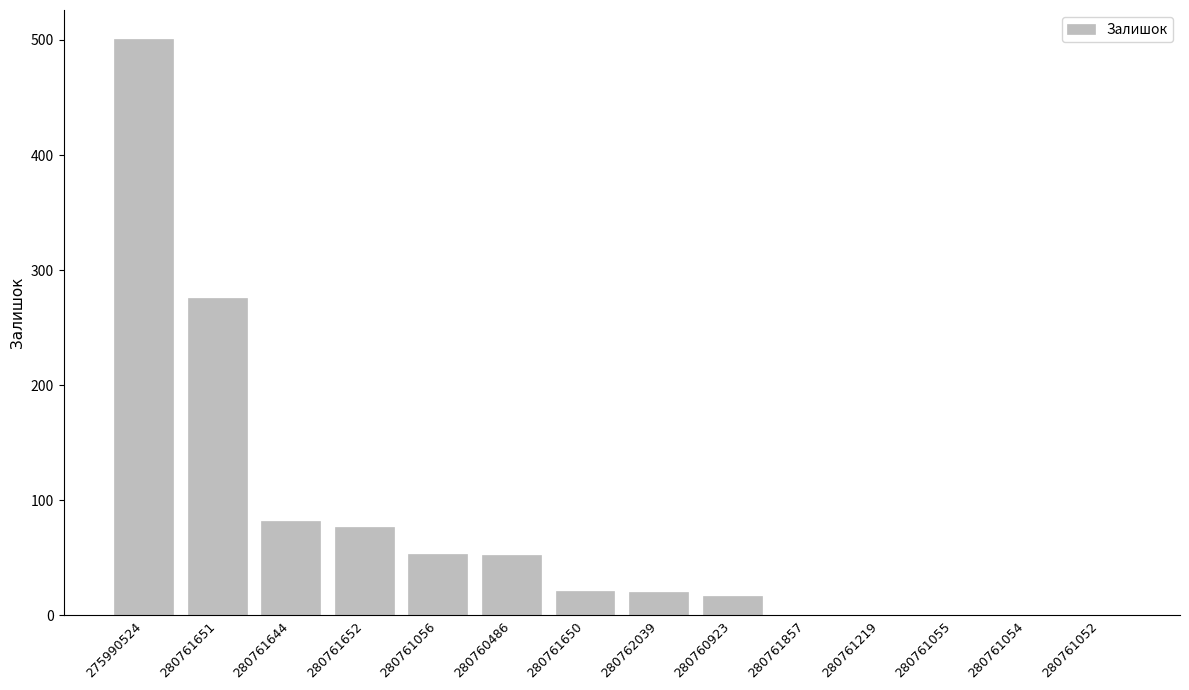

At which label does the data first exceed 21?

275990524